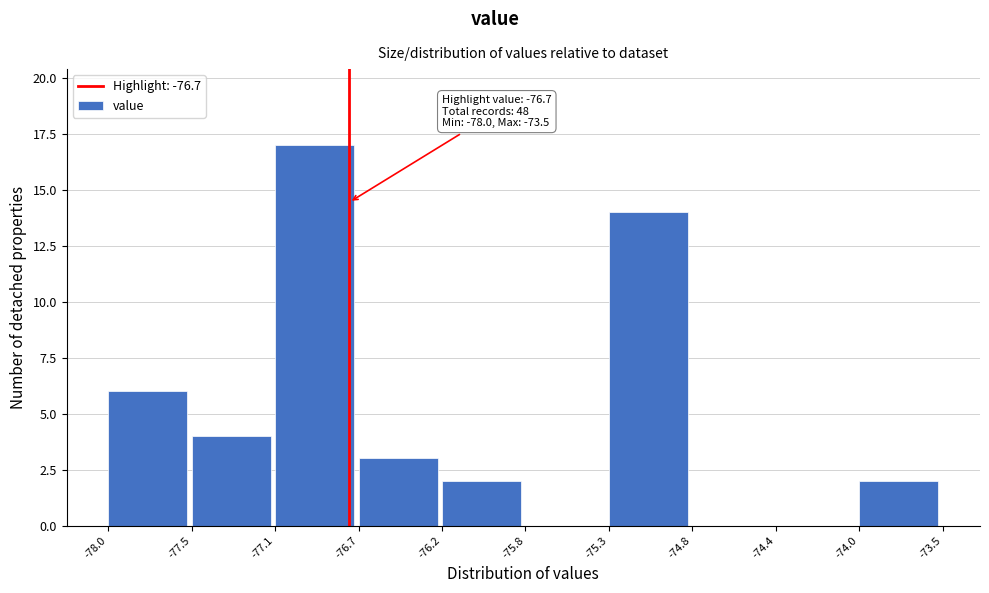

Reading left to right, extract all data points from this chart.

-78.0=6	-77.5=4	-77.1=17	-76.7=3	-76.2=2	-75.8=0	-75.3=14	-74.8=0	-74.4=0	-74.0=2